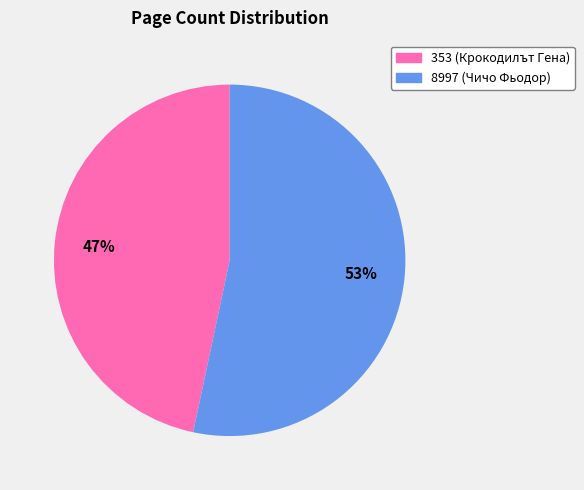

Do 8997 and 353 together represent more than half of the pie?

Yes